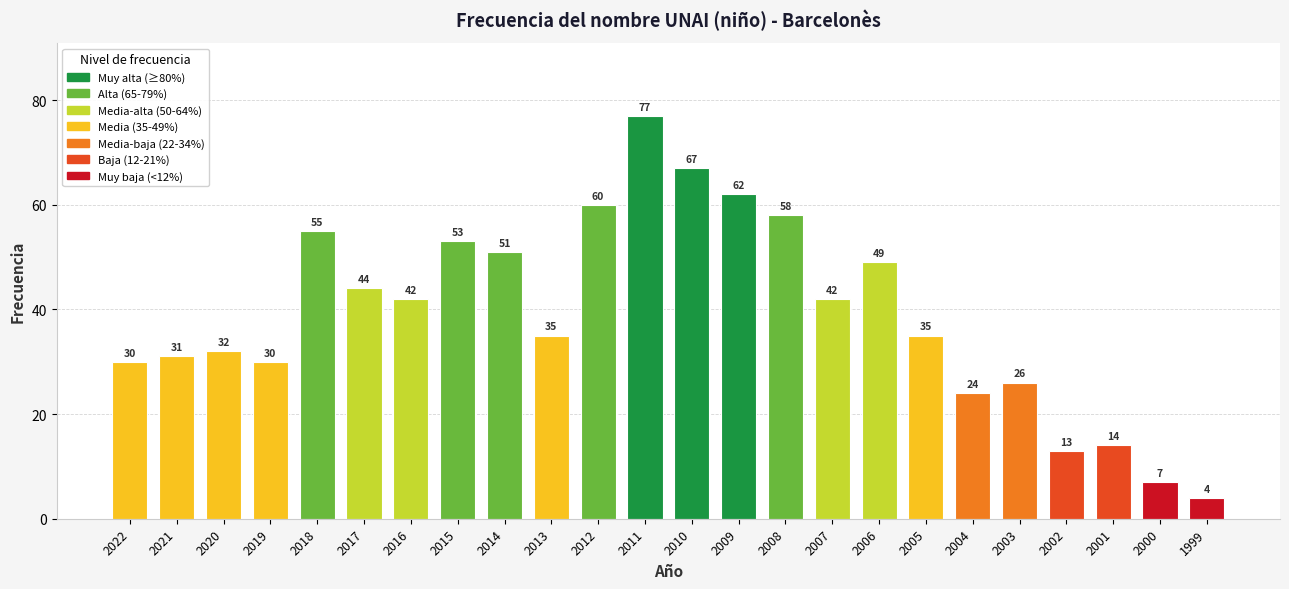

True or false: the data shows 12 at 2012.

False